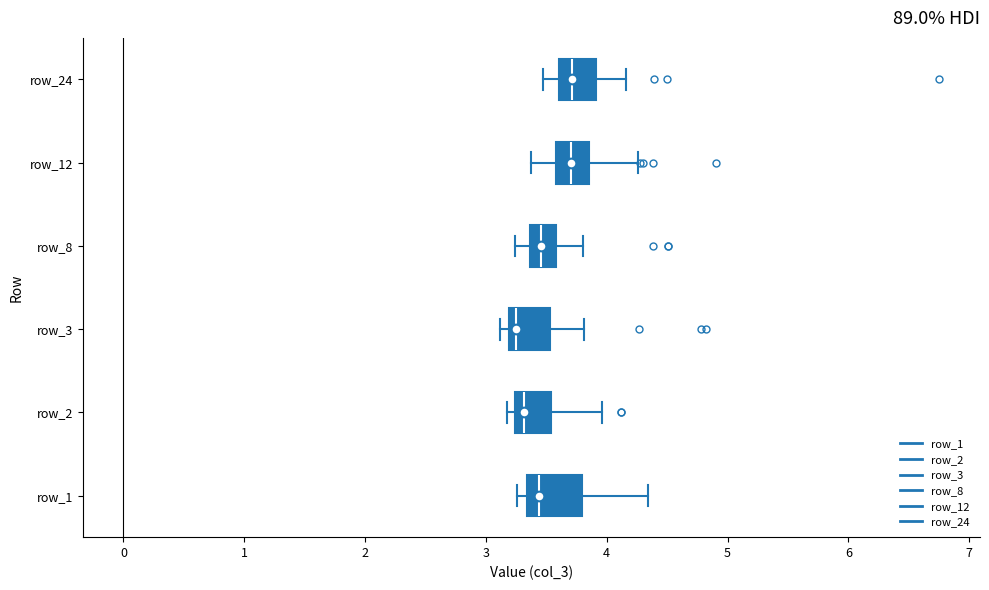

Where is the left edge of the box for row_12 on the x-axis? The values are not printed on the chart, so give them approximately, as read against the axis.

3.6